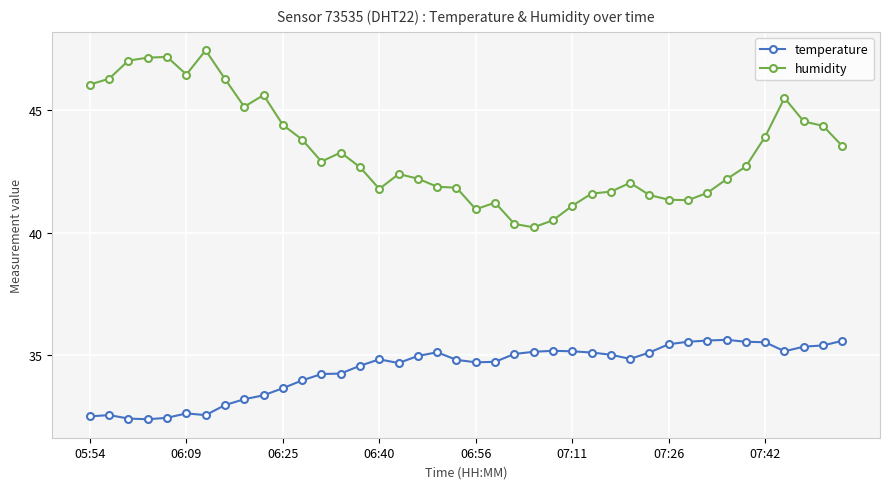

True or false: humidity has more than 1 points higher than both neighbors.

True